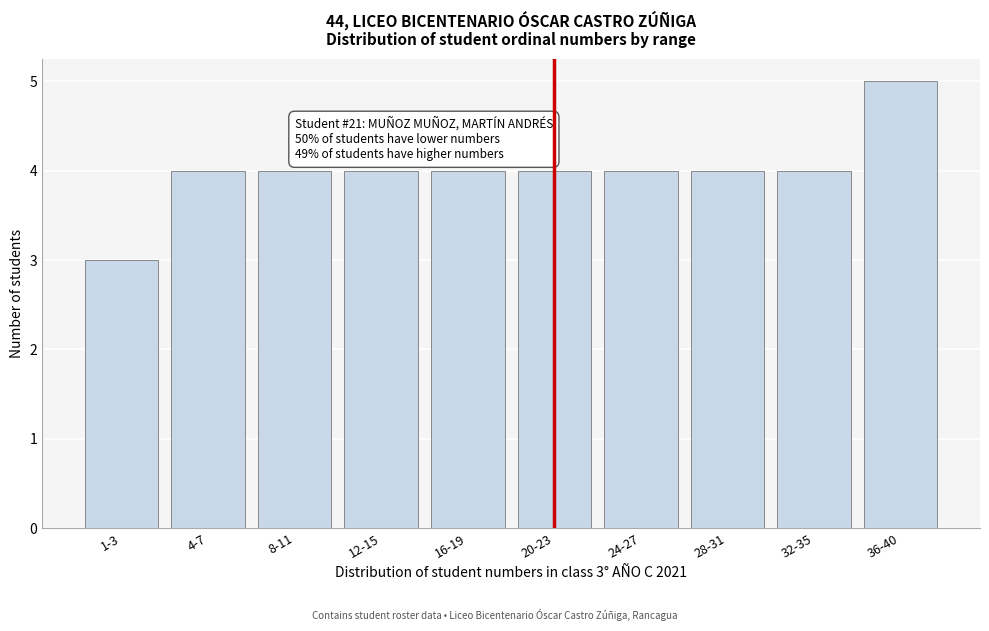

Reading right to left, list all the values displayed in this chart.

5	4	4	4	4	4	4	4	4	3